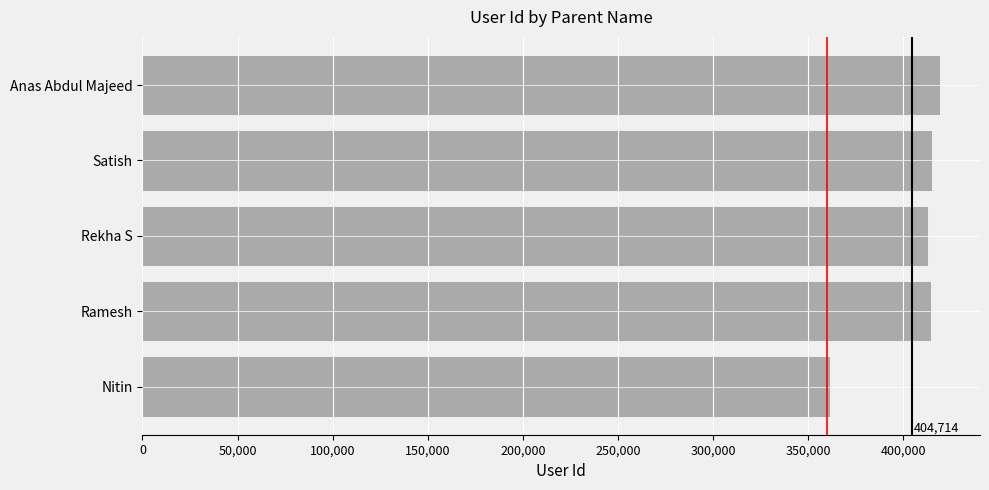

The chart shows a value of 414450 at Ramesh. True or false?

True